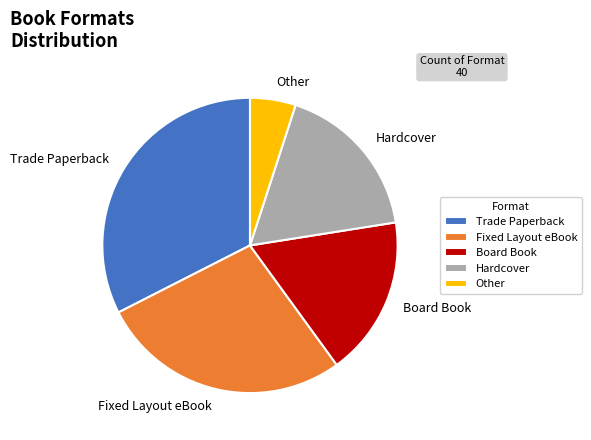

Does Trade Paperback represent more than half of the total?

No